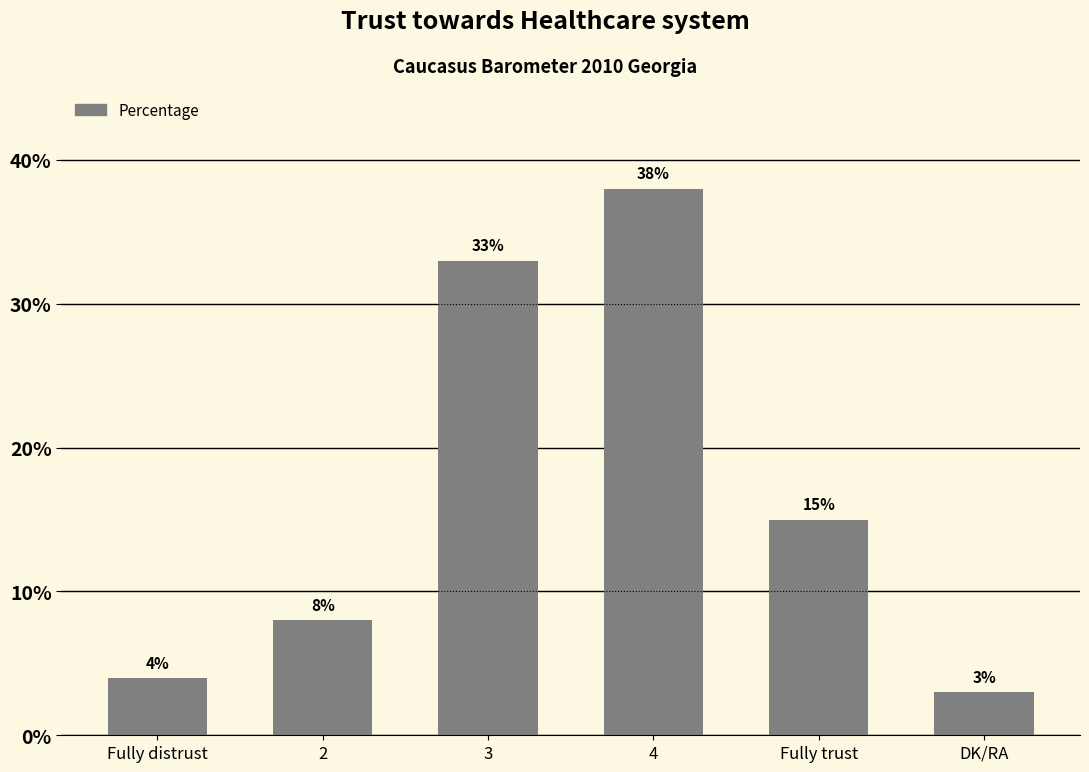

True or false: the data shows 50 at 4.

False